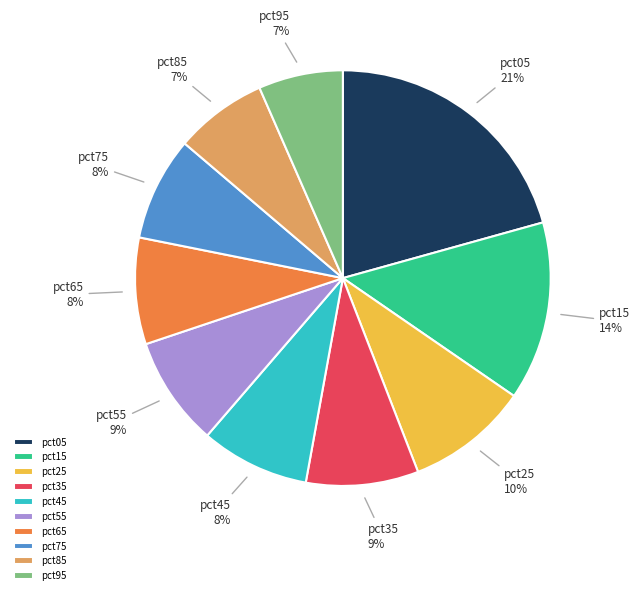

To the nearest percent, what percentage of the pie is pct55?

9%